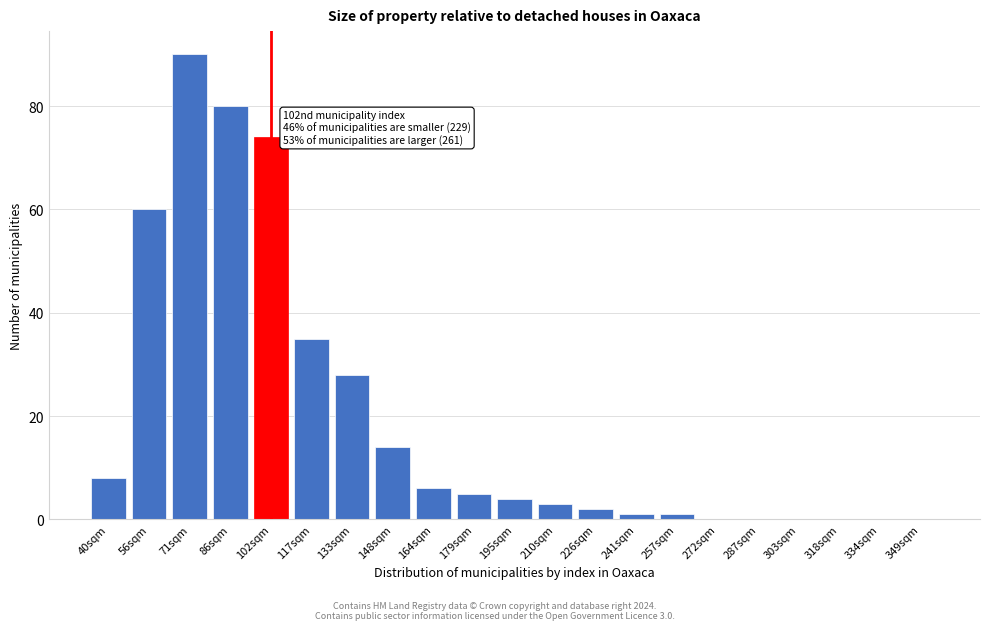

Reading left to right, transcribe all the data shown in this chart.

40sqm=8	56sqm=60	71sqm=90	86sqm=80	102sqm=74	117sqm=35	133sqm=28	148sqm=14	164sqm=6	179sqm=5	195sqm=4	210sqm=3	226sqm=2	241sqm=1	257sqm=1	272sqm=0	287sqm=0	303sqm=0	318sqm=0	334sqm=0	349sqm=0